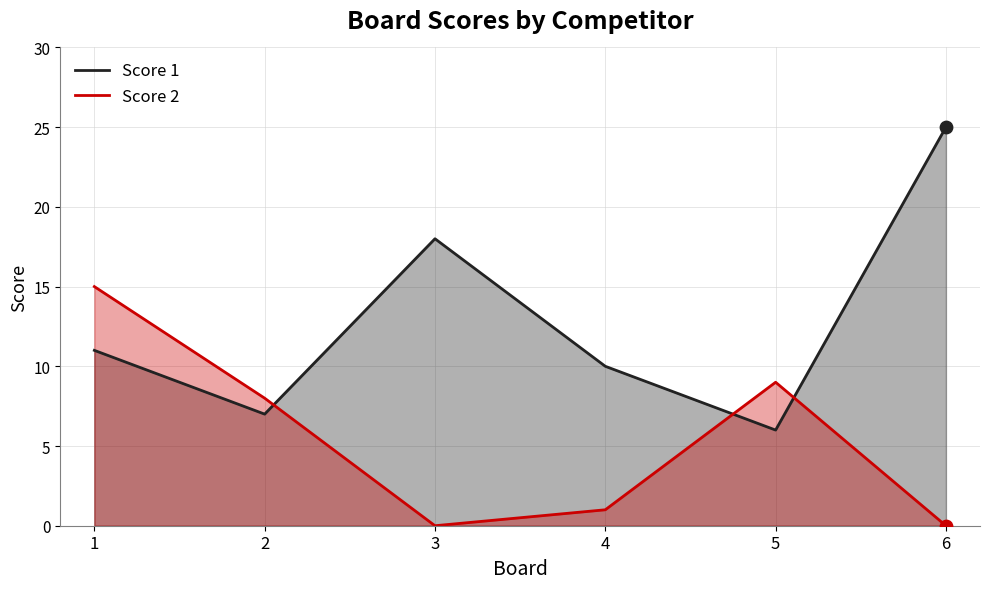

Which series reaches the minimum Y coordinate?

Score 2